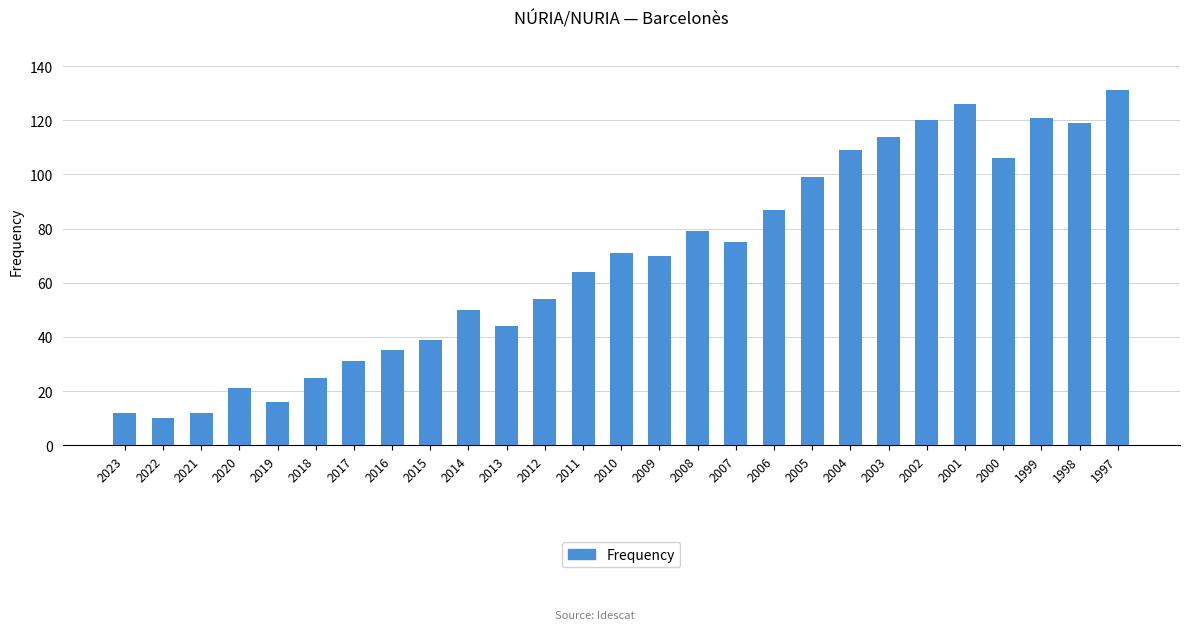

What is the sum of the values at 2016 and 2019?

51